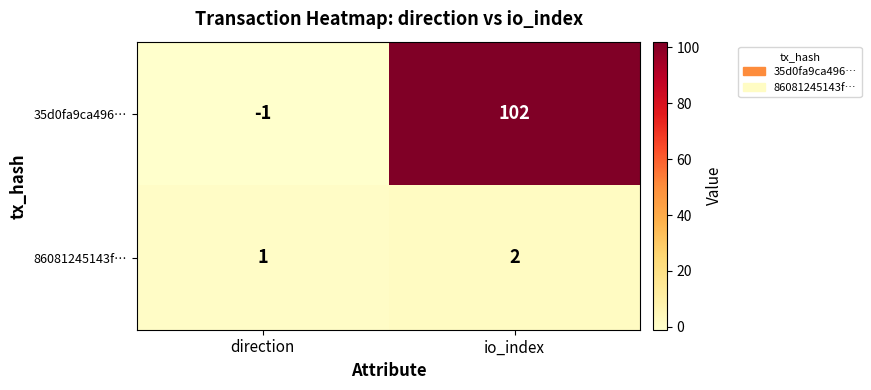

Is it true that 86081245143f… equals 3 at io_index?

False